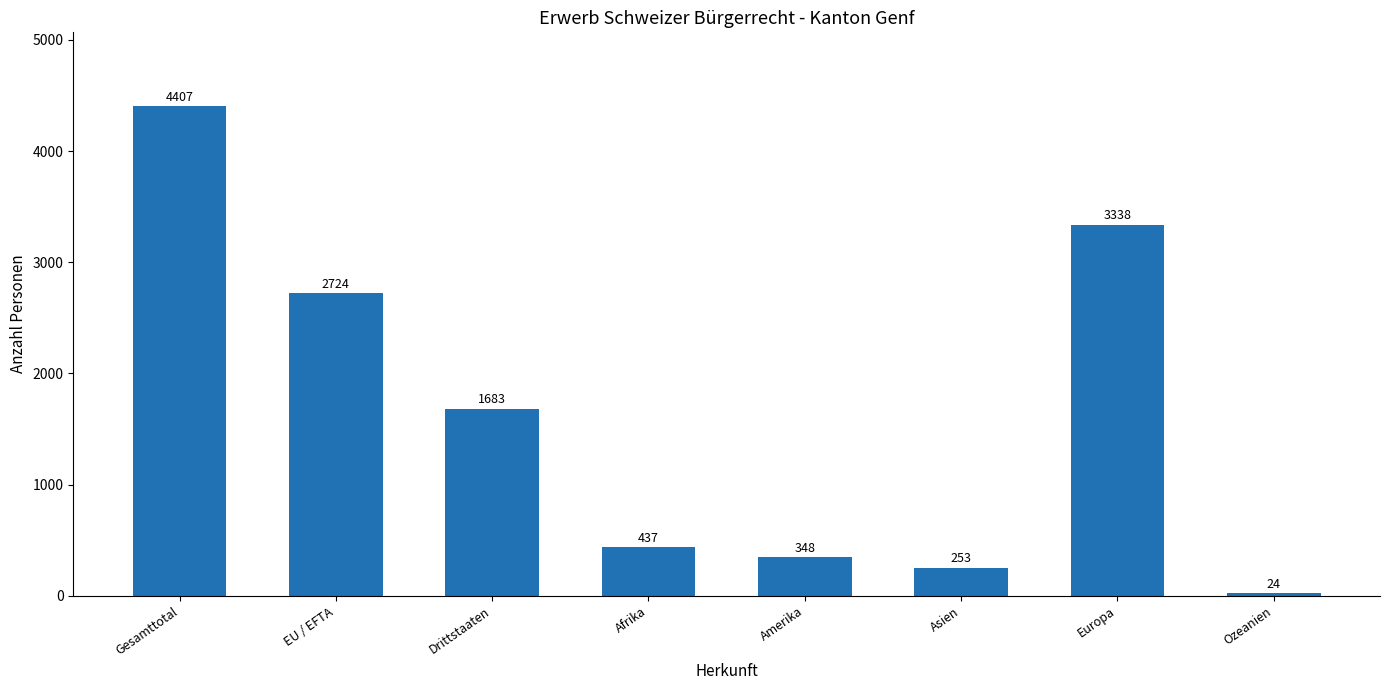

What position from the right is Asien?

3